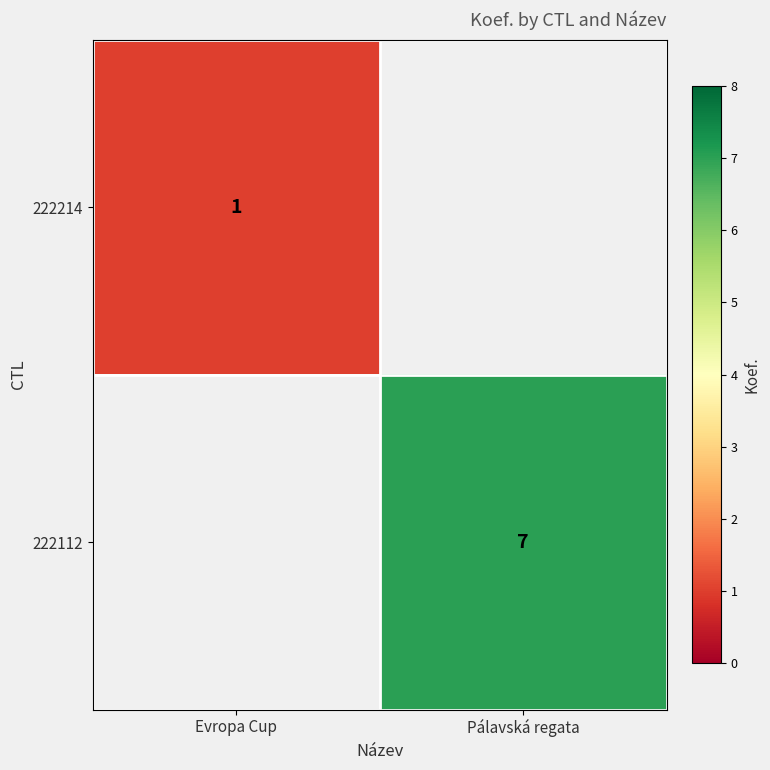

At how many categories does at least one series exceed 2?

1